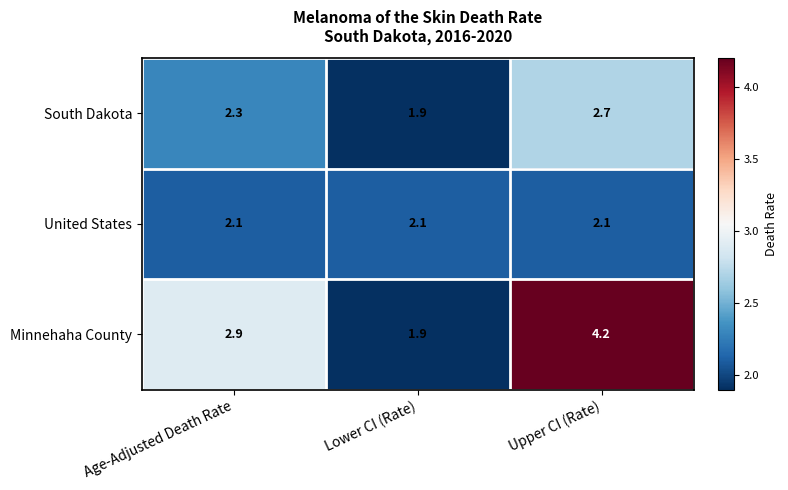

Reading right to left, what are all the values shown in this chart?

South Dakota: Upper CI (Rate)=2.7	Lower CI (Rate)=1.9	Age-Adjusted Death Rate=2.3
United States: Upper CI (Rate)=2.1	Lower CI (Rate)=2.1	Age-Adjusted Death Rate=2.1
Minnehaha County: Upper CI (Rate)=4.2	Lower CI (Rate)=1.9	Age-Adjusted Death Rate=2.9